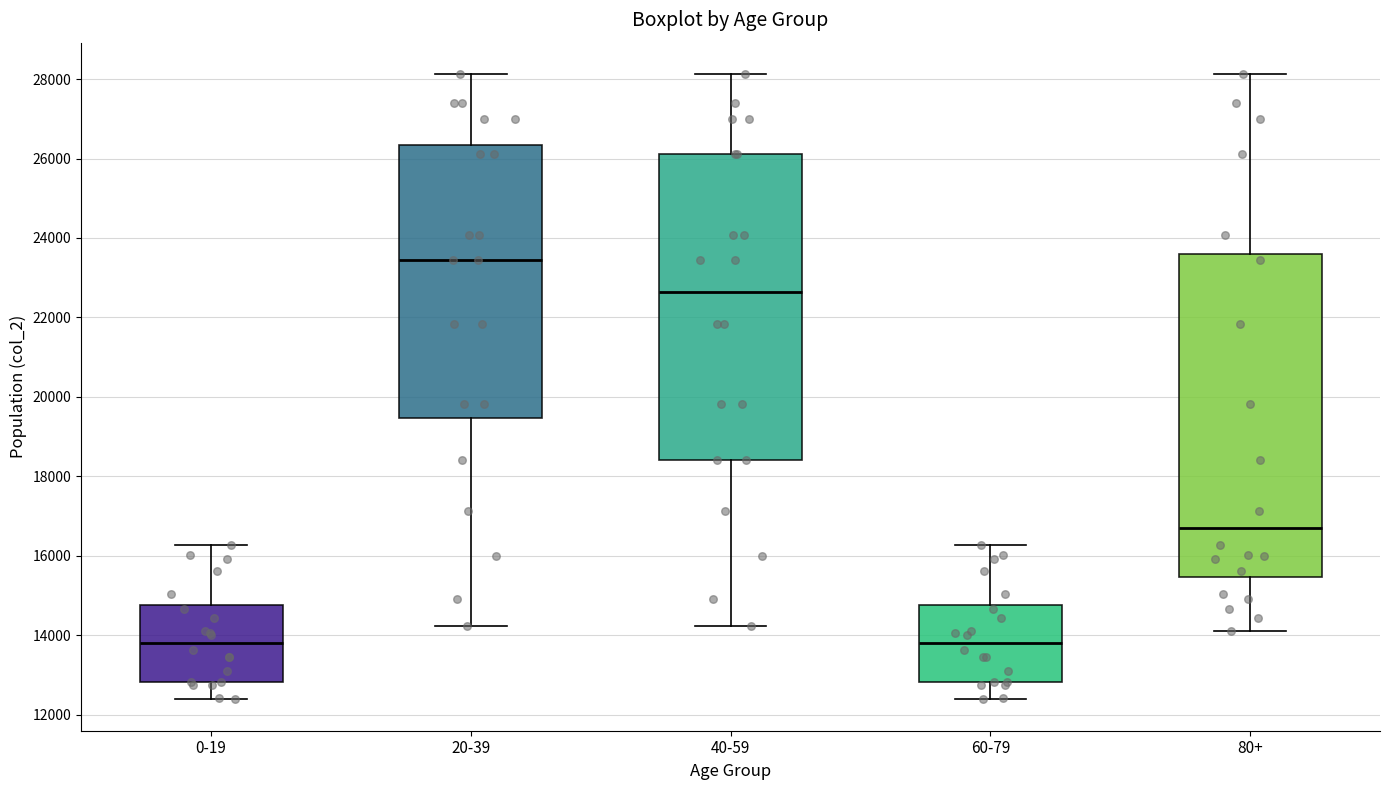

Where is the upper edge of the box for 0-19 on the y-axis? The values are not printed on the chart, so give them approximately, as read against the axis.

14800